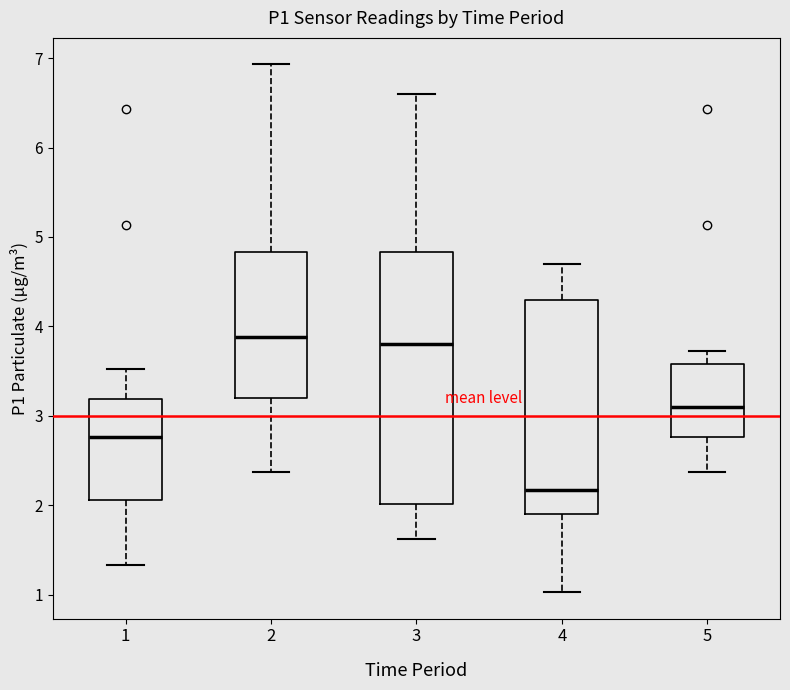

Where does the lower whisker of the box at x = 2 end on the y-axis? The values are not printed on the chart, so give them approximately, as read against the axis.

2.4